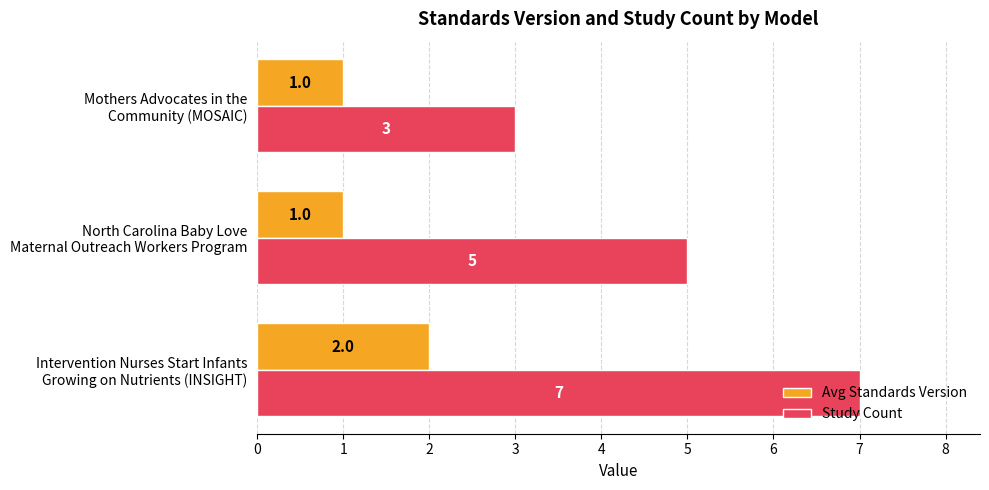

What is the maximum value shown in the chart?

7